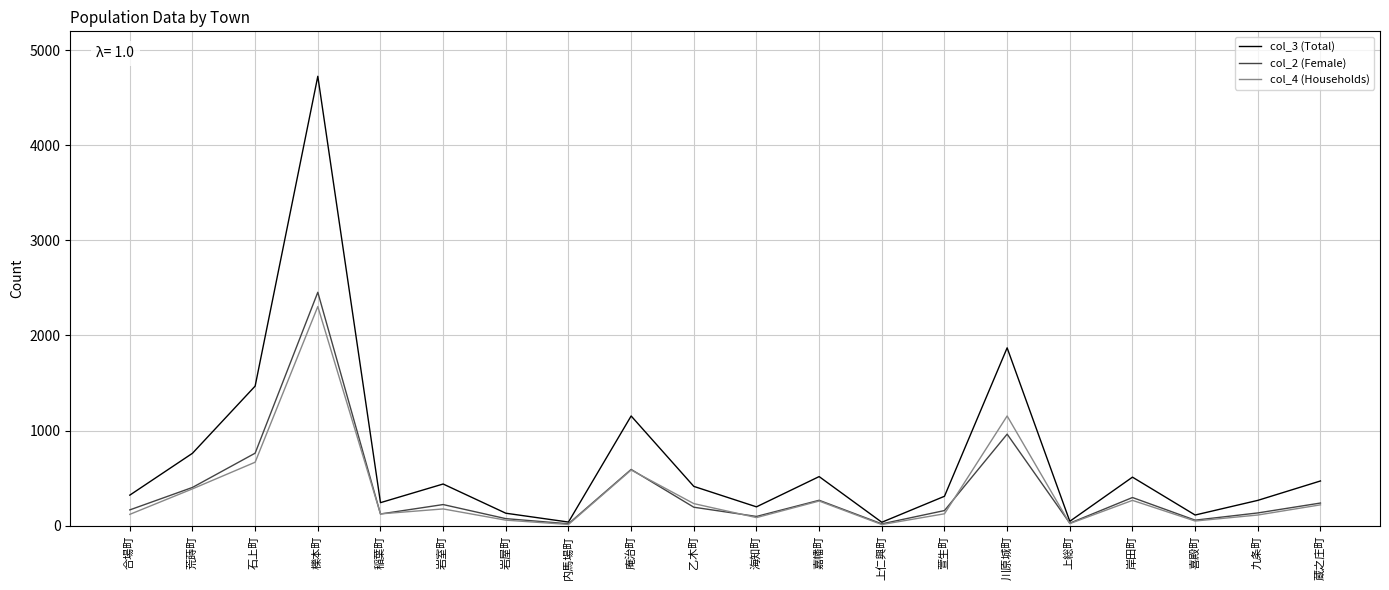

What is the difference between the col_2 (Female) values at 喜殿町 and 海知町?

39